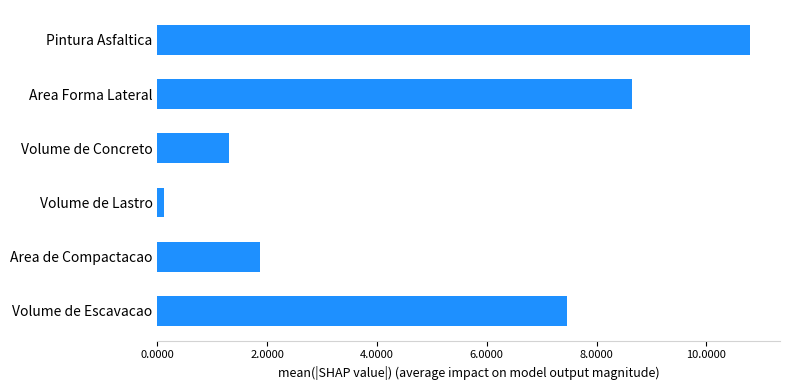

List the labels in order of value, largest first.

Pintura Asfaltica, Area Forma Lateral, Volume de Escavacao, Area de Compactacao, Volume de Concreto, Volume de Lastro